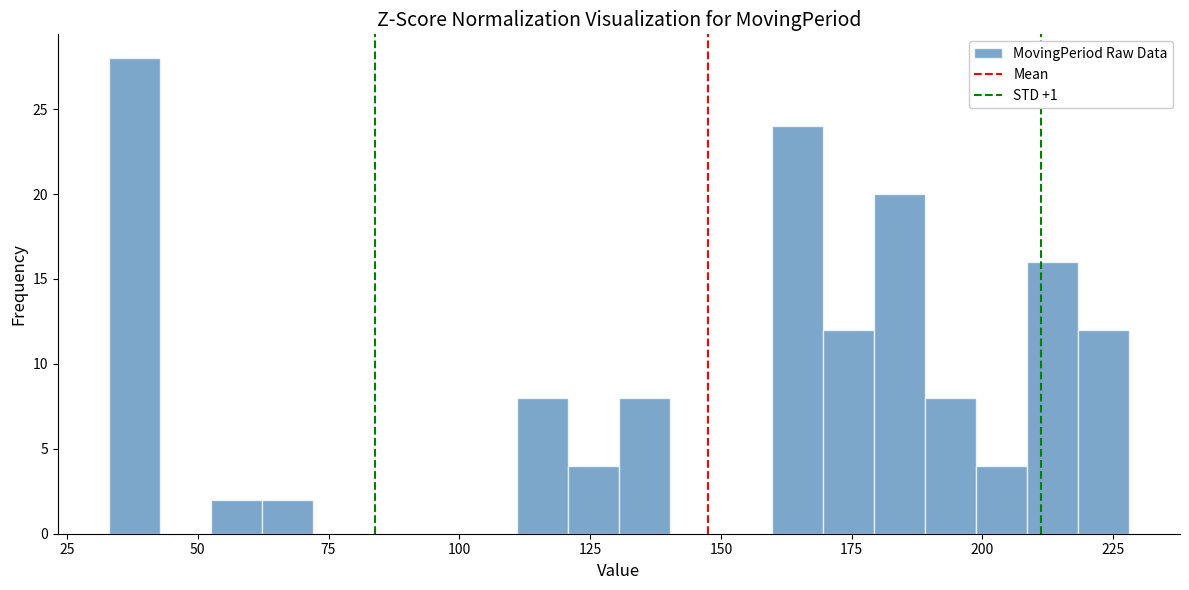

Read against the x-axis, roughly where is the centre of the tallest bar?

40